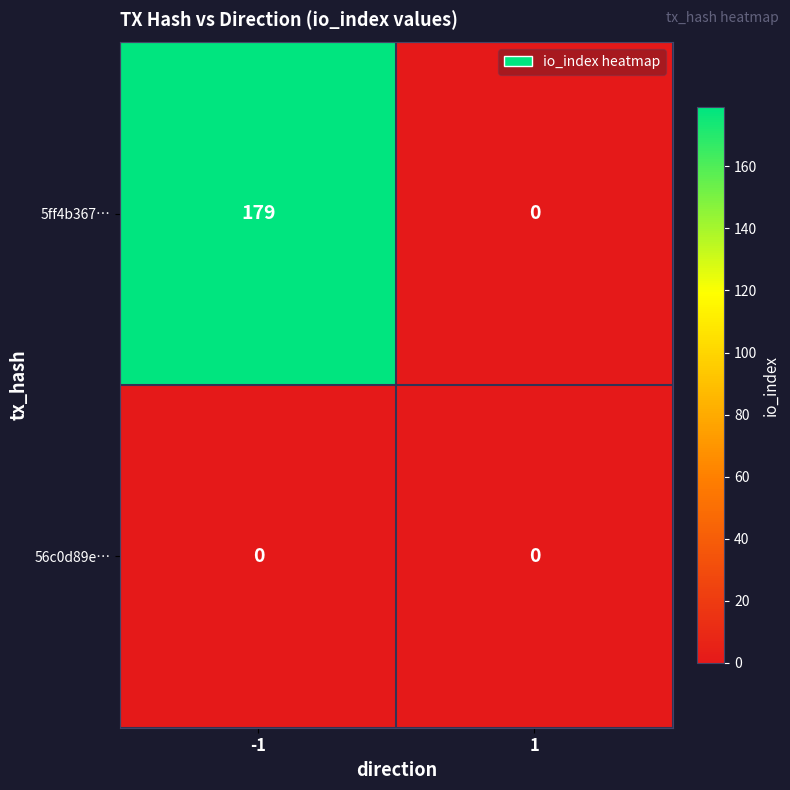

True or false: 5ff4b367… has a value of 0 at 1.

True